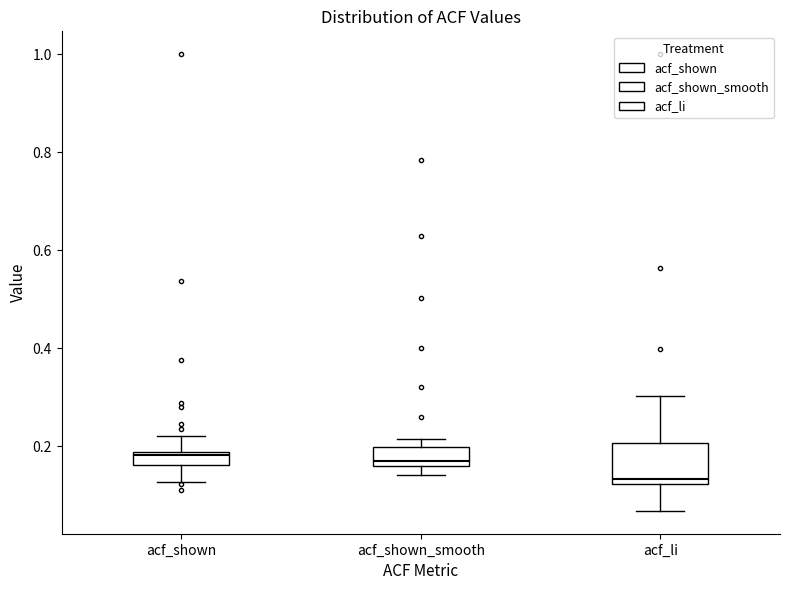

Where does the upper whisker of the box for acf_shown end on the y-axis? The values are not printed on the chart, so give them approximately, as read against the axis.

0.22